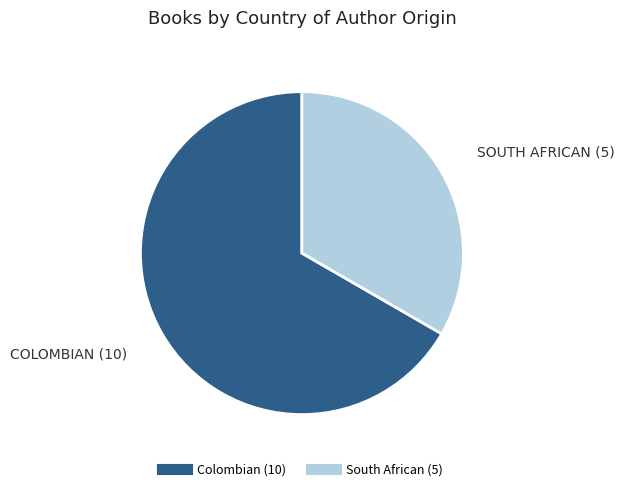

Does any single category account for the majority?

Yes